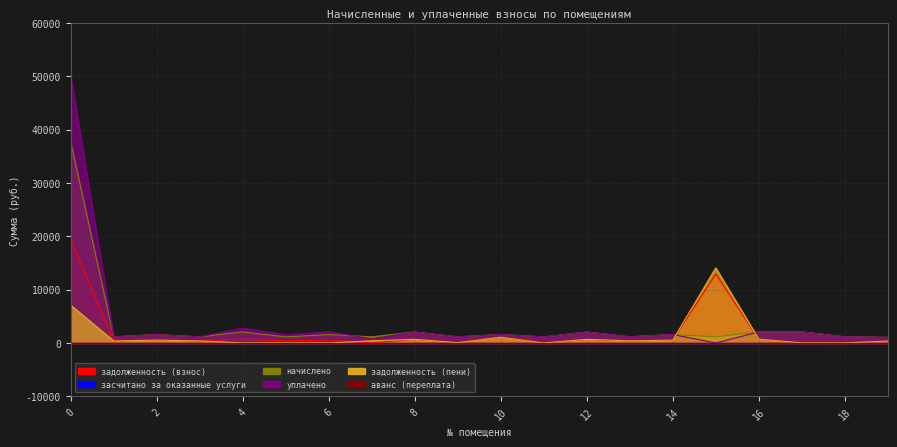

Does the chart have visible grid lines?

Yes